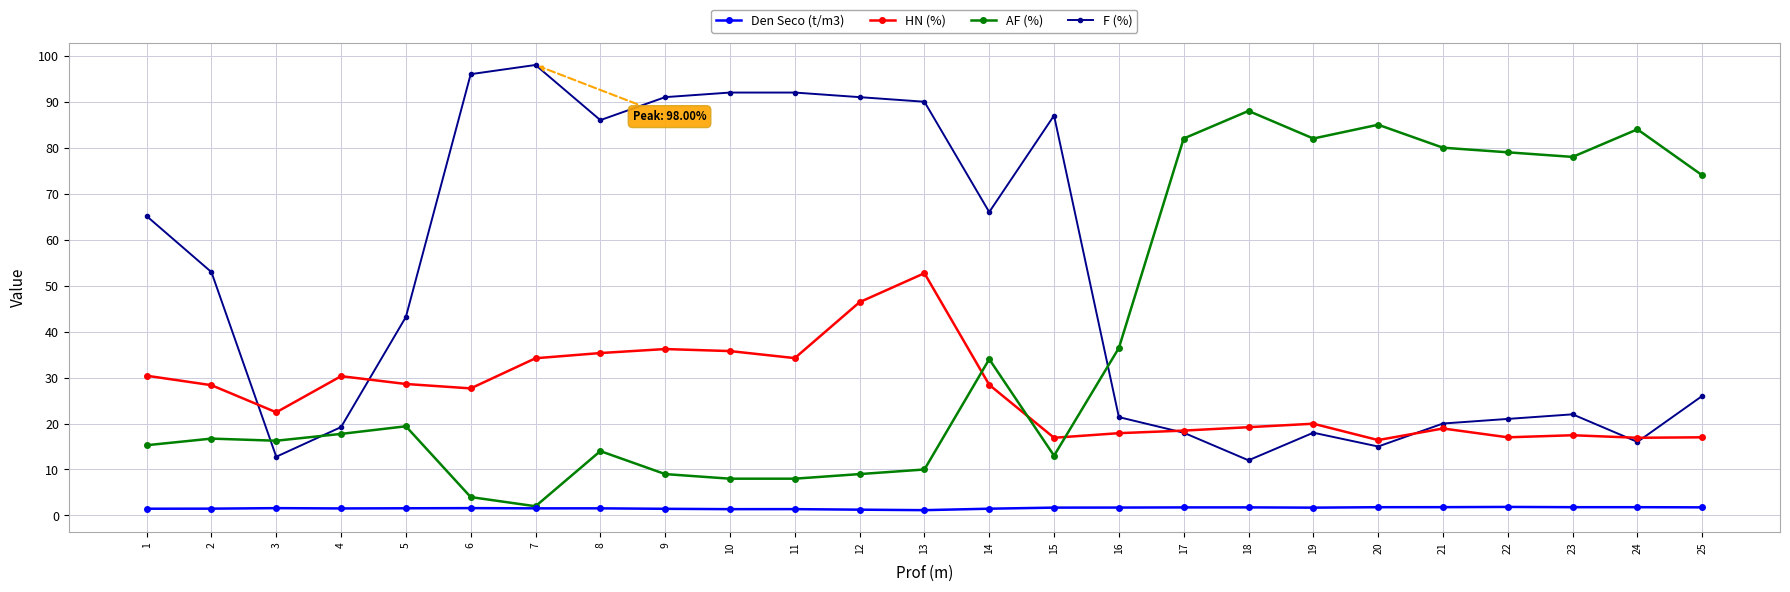

How many times do AF (%) and HN (%) cross each other?

3